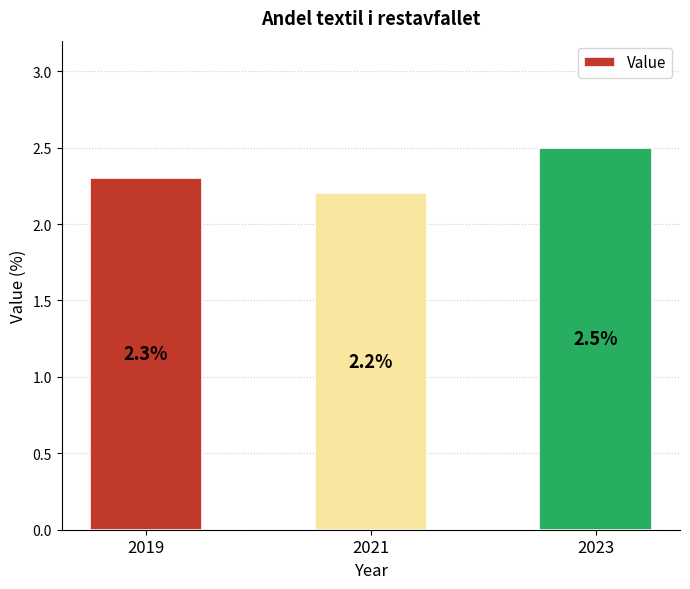

Which has a higher value, 2019 or 2021?

2019